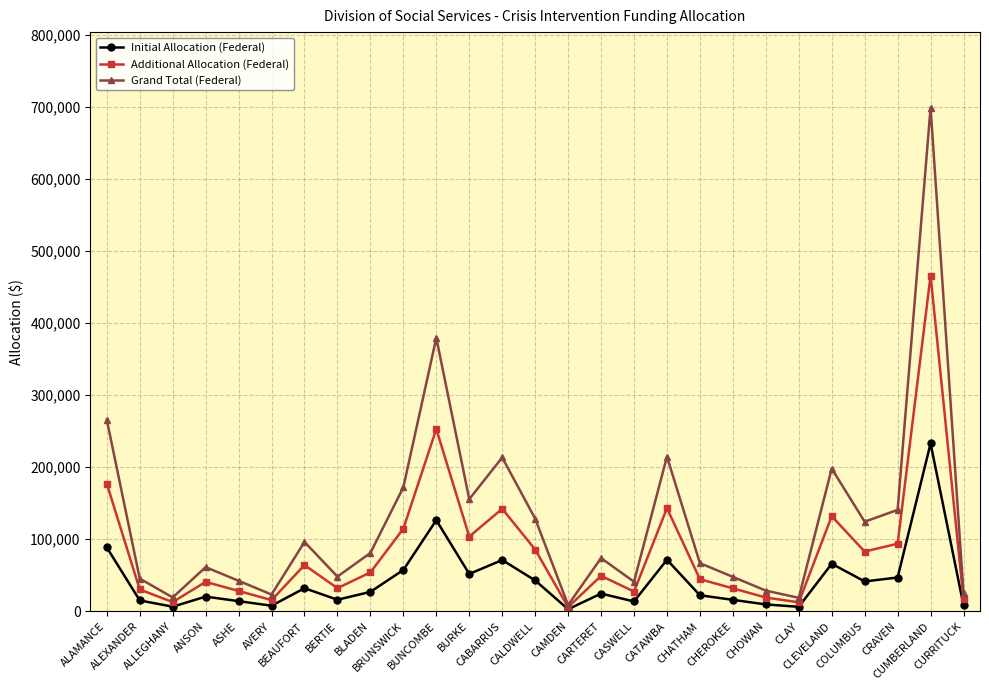

What are all the series names shown in the legend?

Initial Allocation (Federal), Additional Allocation (Federal), Grand Total (Federal)